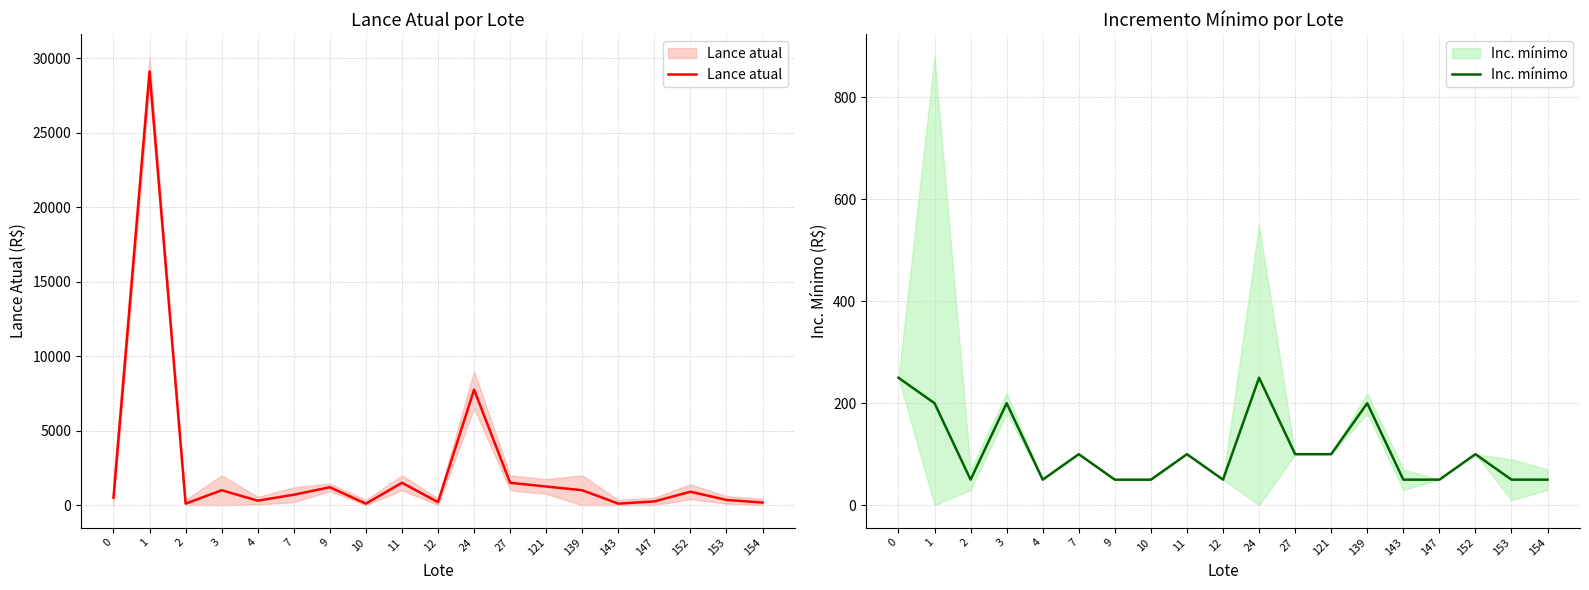

What is the value of the Lance atual point at the 2nd from the left?

29100